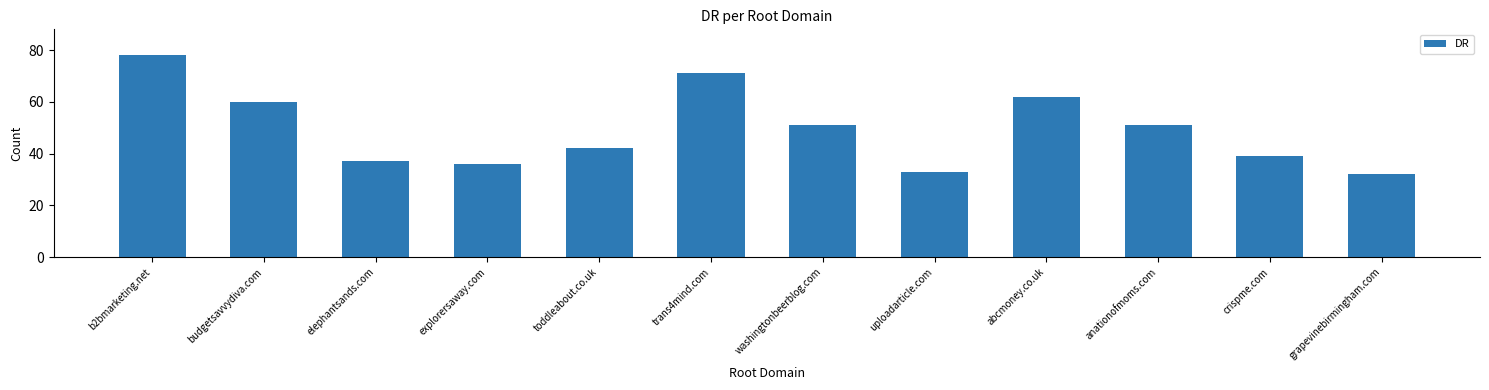

What is the label of the 11th bar from the right?

budgetsavvydiva.com